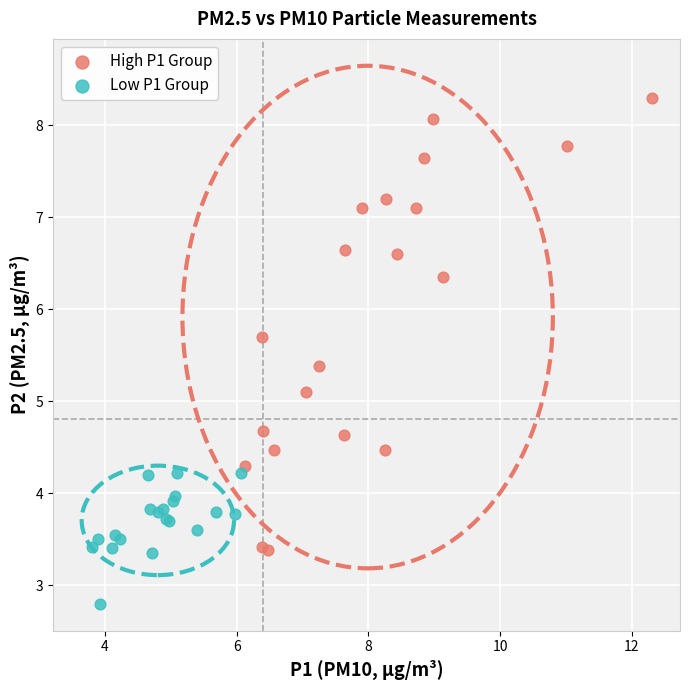

Which series contains the highest Y value?

High P1 Group